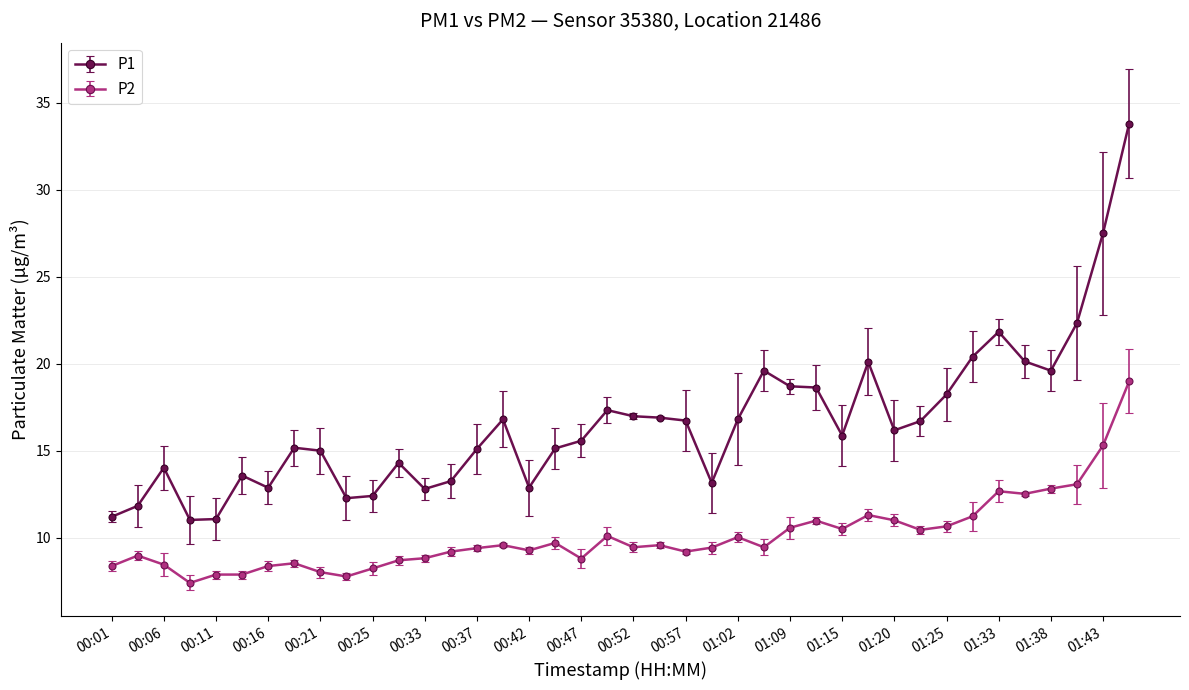

Count the number of data series in this chart.

2